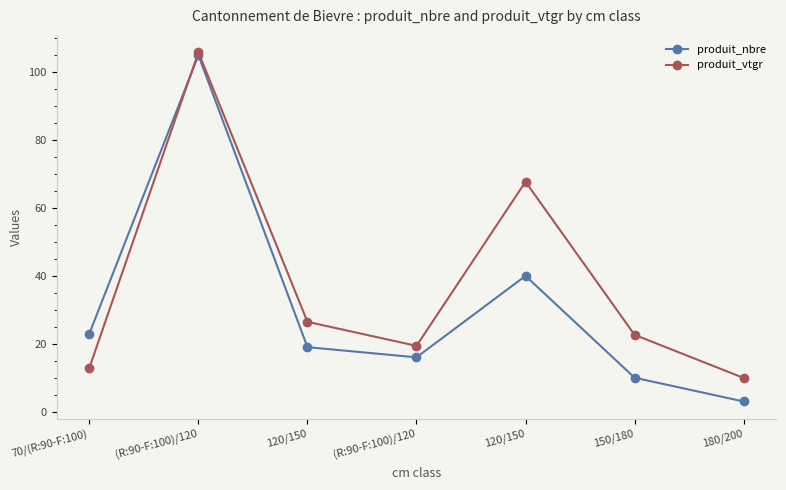

Reading right to left, list all the values displayed in this chart.

produit_nbre: 180/200=3.0	150/180=10.0	120/150=40.0	(R:90-F:100)/120=16.0	120/150=19.0	(R:90-F:100)/120=105.0	70/(R:90-F:100)=23.0
produit_vtgr: 180/200=9.9	150/180=22.6	120/150=67.7	(R:90-F:100)/120=19.4	120/150=26.5	(R:90-F:100)/120=105.8	70/(R:90-F:100)=12.9